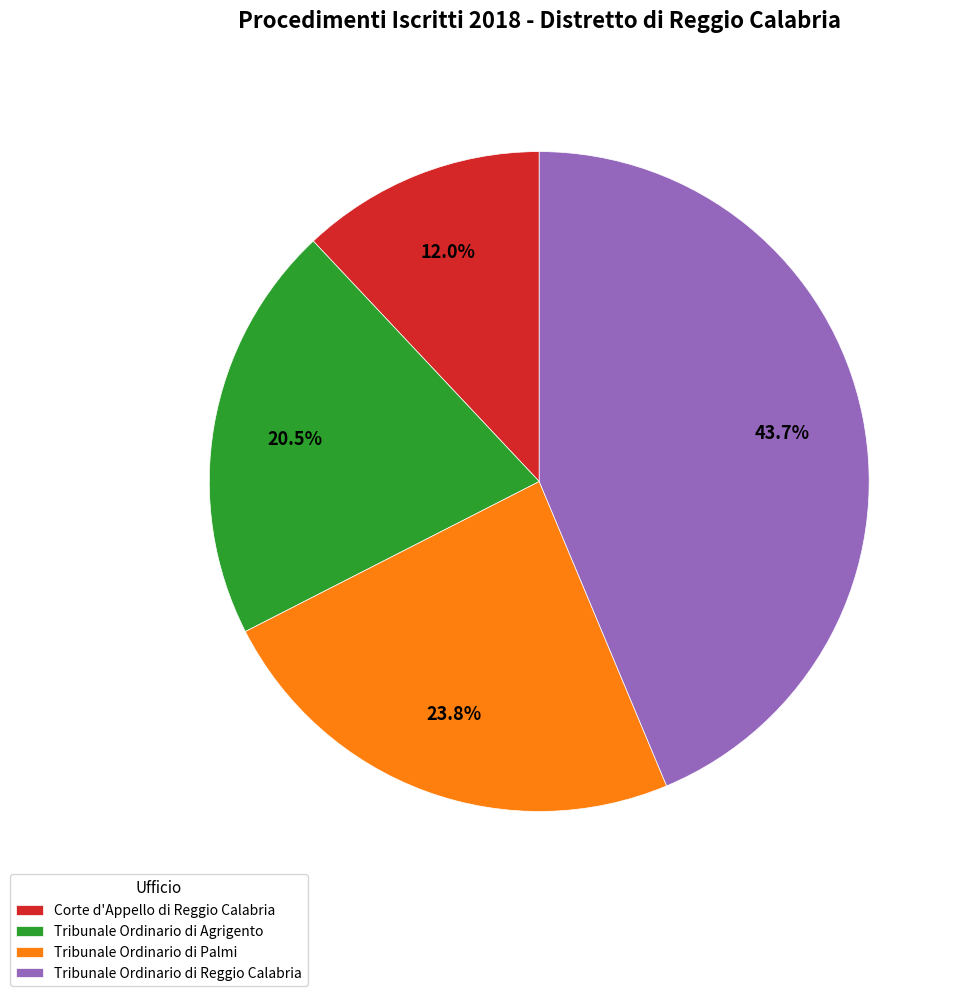

Does Tribunale Ordinario di Agrigento account for over 50% of the chart?

No